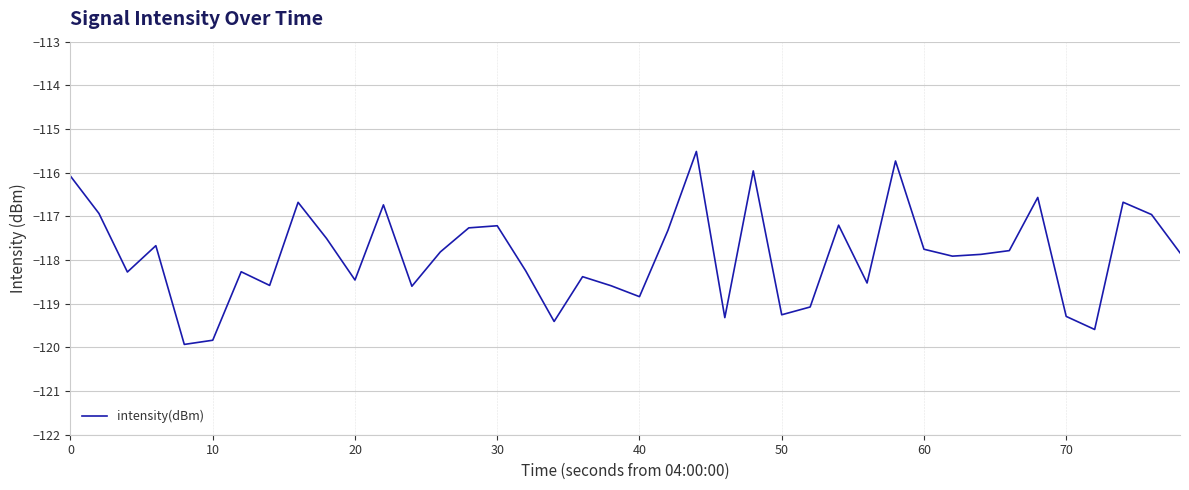

What is the difference between the maximum and minimum values?

4.4